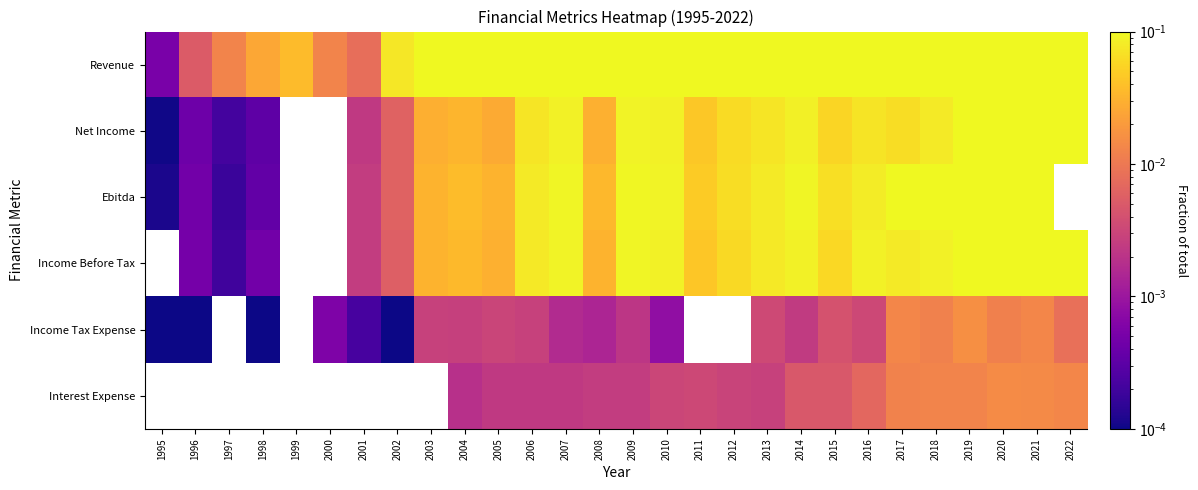

What is the total value across all series at 2005?

0.4